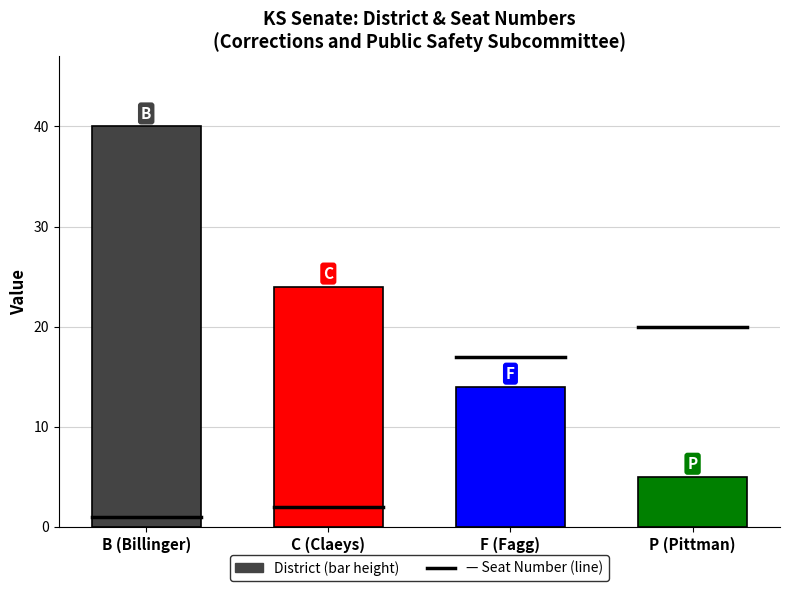

Rank the categories by value from highest to lowest.

B (Billinger), C (Claeys), F (Fagg), P (Pittman)